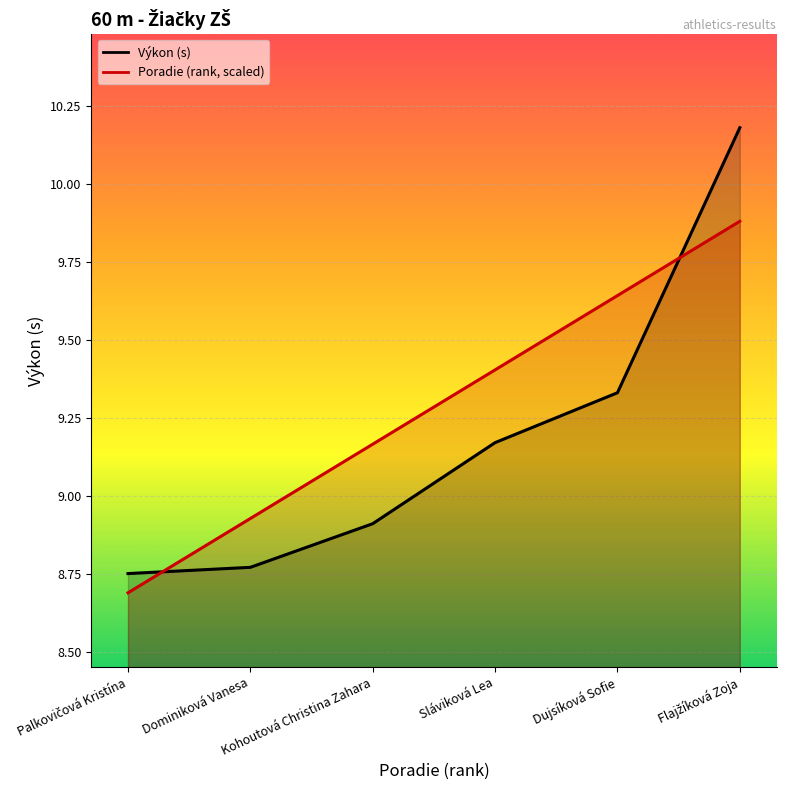

Is it true that Výkon equals 17.9 at Flajžíková Zoja?

False